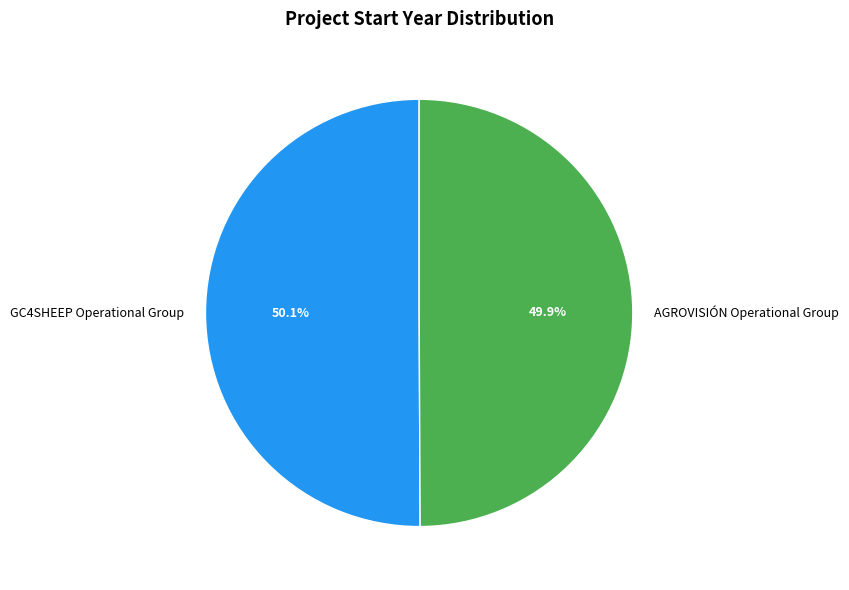

To the nearest percent, what portion does AGROVISIÓN Operational Group represent?

50%